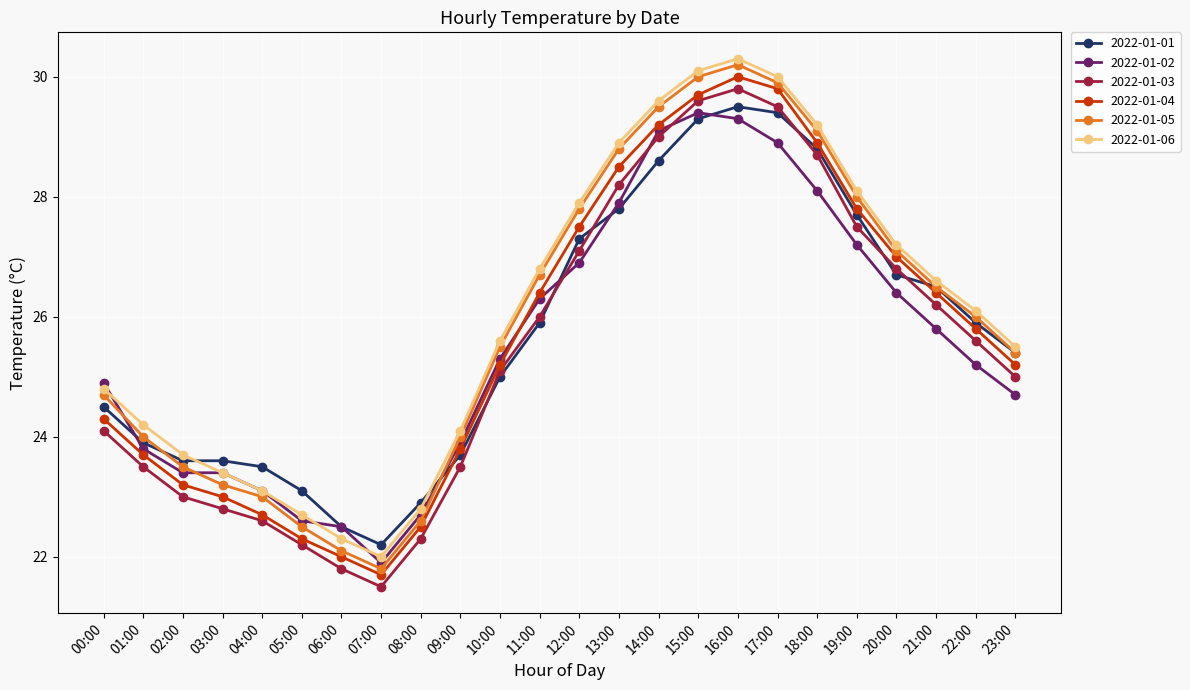

Which series changed the most between 03:00 and 17:00?

2022-01-04